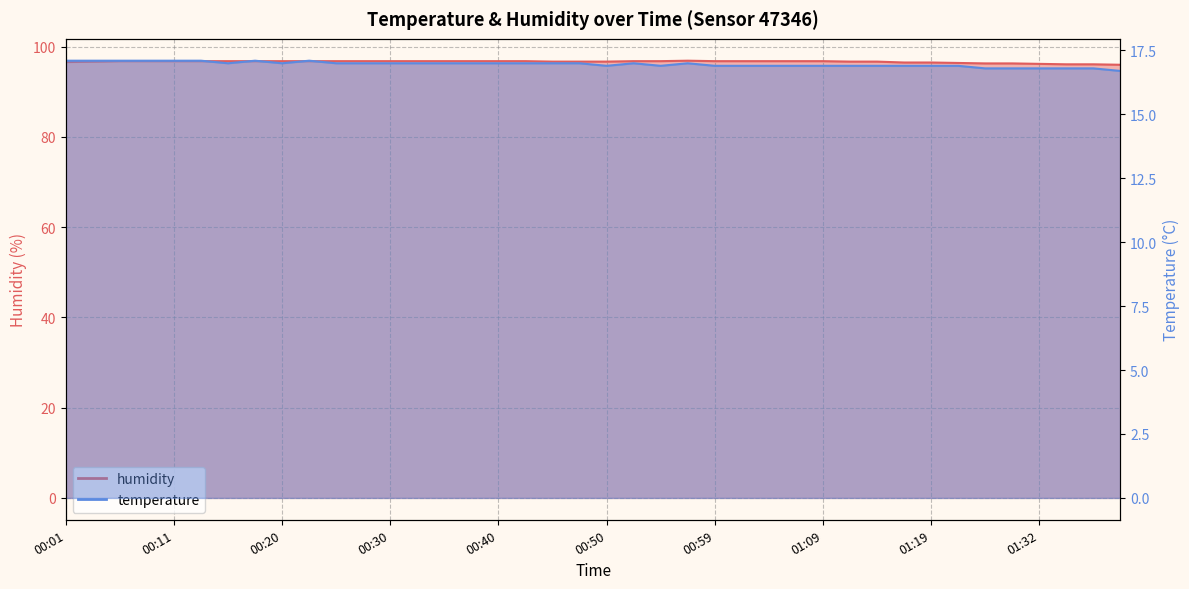

True or false: temperature and humidity intersect in this chart.

False